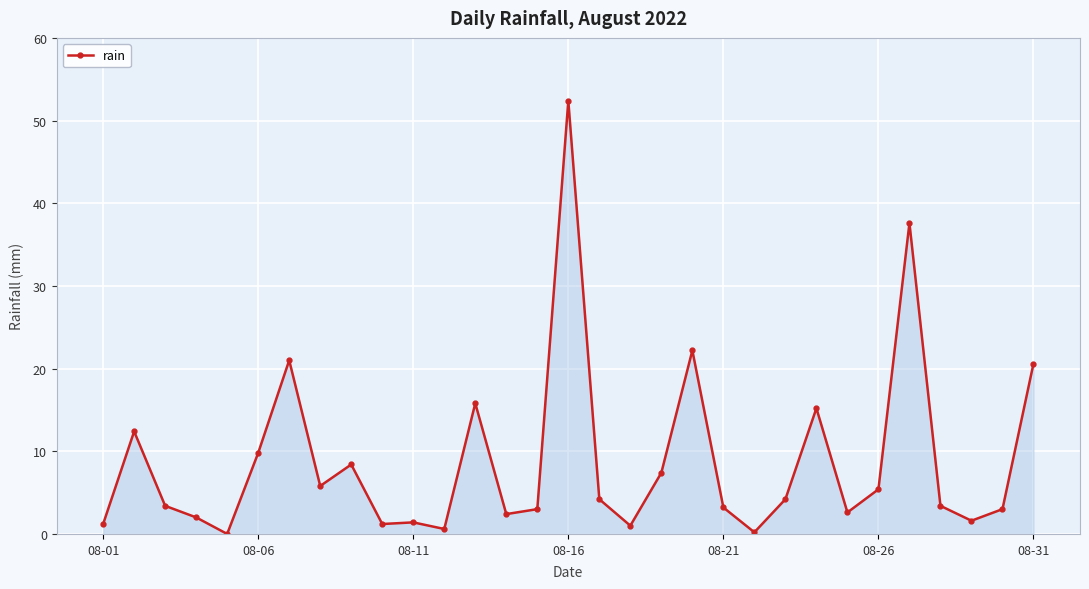

What is the greatest value displayed?

52.4